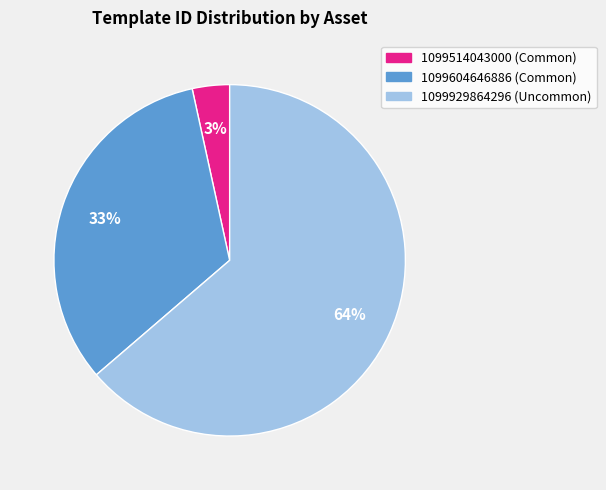

Rank the categories by value from lowest to highest.

1099514043000, 1099604646886, 1099929864296